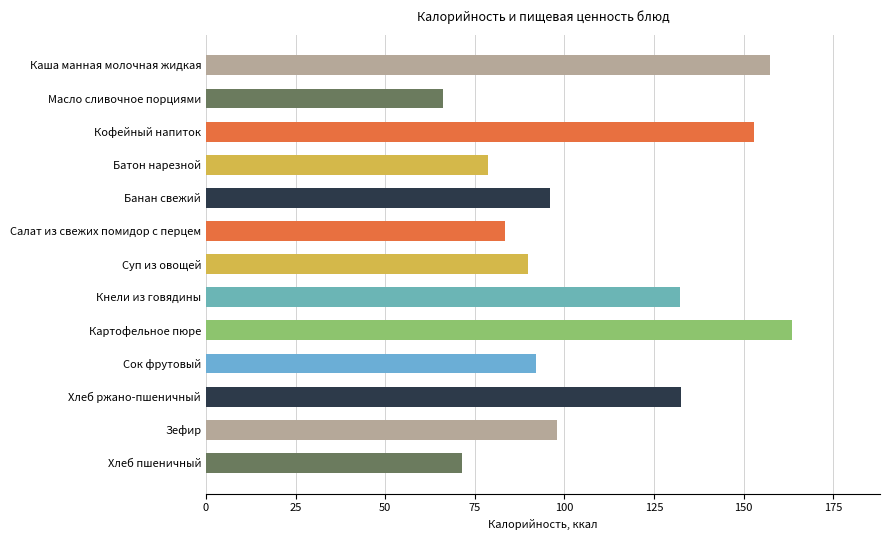

Which has a higher value, Кнели из говядины or Хлеб пшеничный?

Кнели из говядины